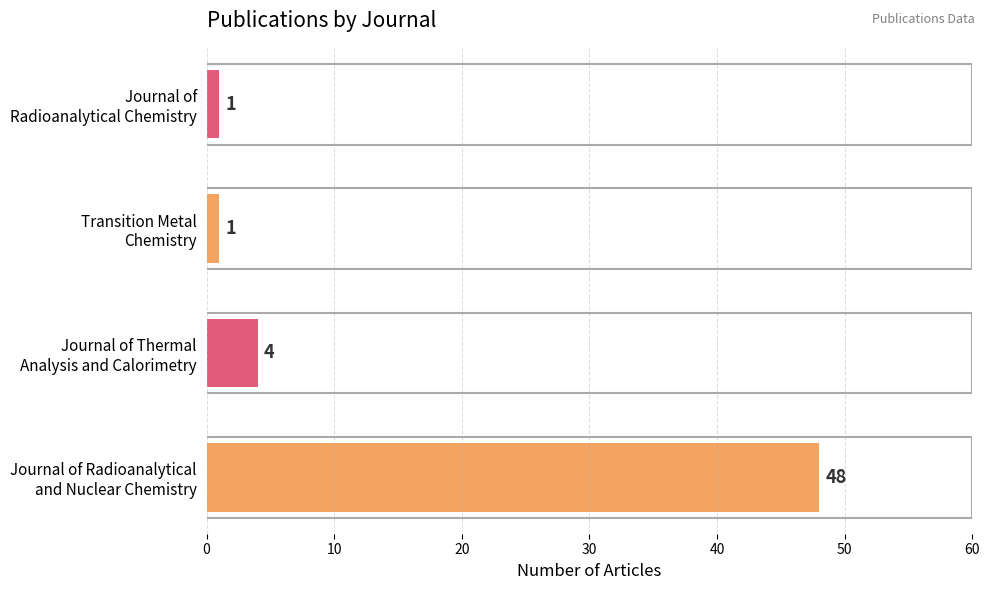

What is the minimum value shown in the chart?

1